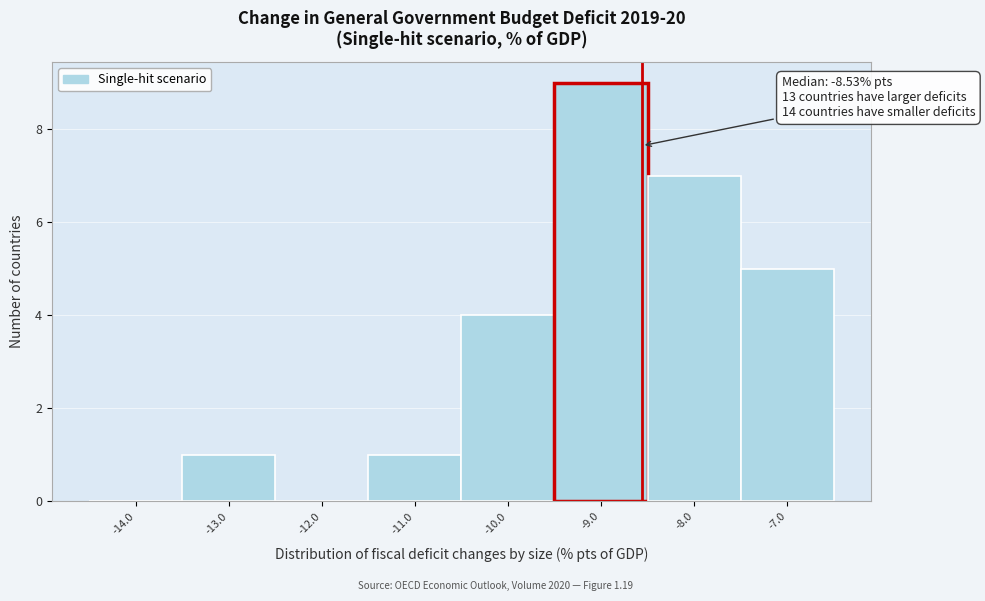

Over which range of the x-axis is the bar tallest?

-9.5 to -8.5